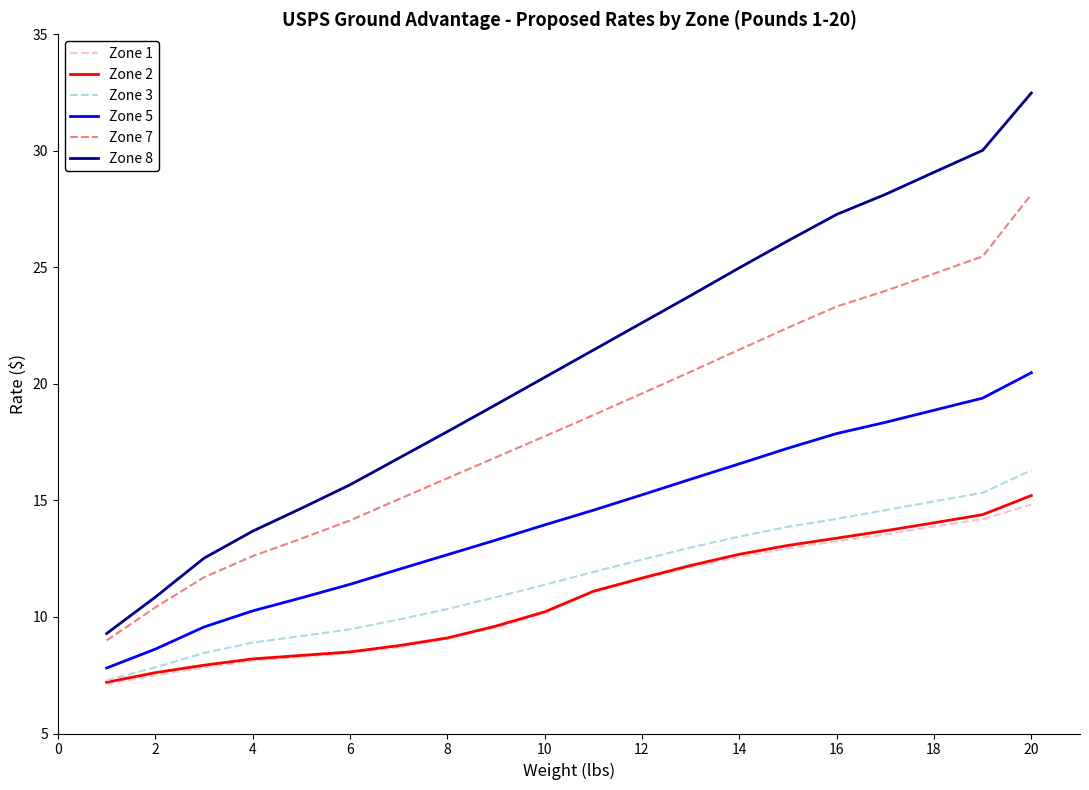

True or false: Zone 8 and Zone 1 cross at least once.

False